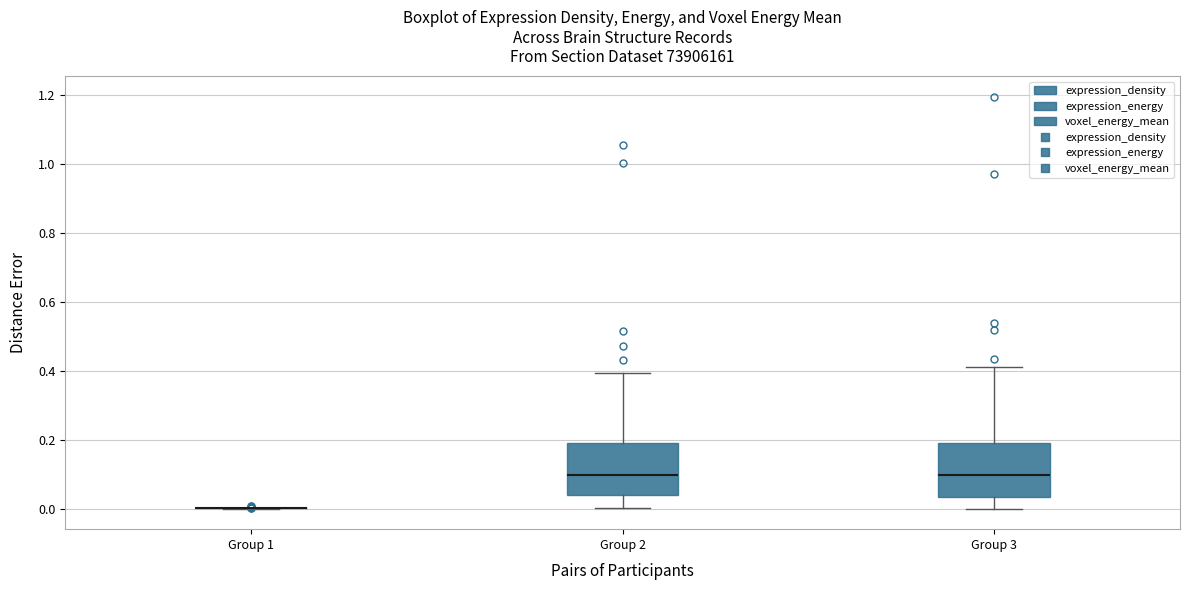

Reading left to right, read every box against the y-axis: the position of its median line, the range the box covers, and the ends of its whiskers. The values are not printed on the chart, so give them approximately, as read against the axis.

Group 1: box collapsed to a line at 0.00, whiskers 0.00 to 0.00
Group 2: median 0.10, box 0.04 to 0.18, whiskers 0.00 to 0.40
Group 3: median 0.10, box 0.04 to 0.20, whiskers 0.00 to 0.42